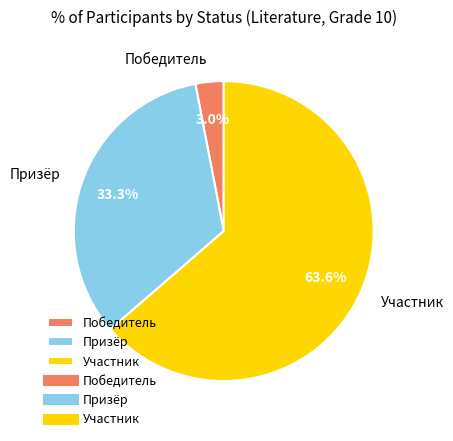

To the nearest percent, what percentage of the pie is Победитель?

3%